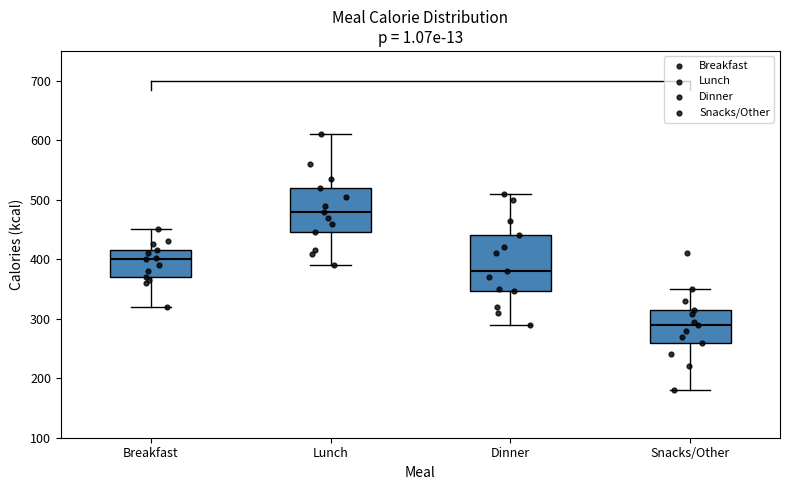

Which box's median line is the highest?

Lunch